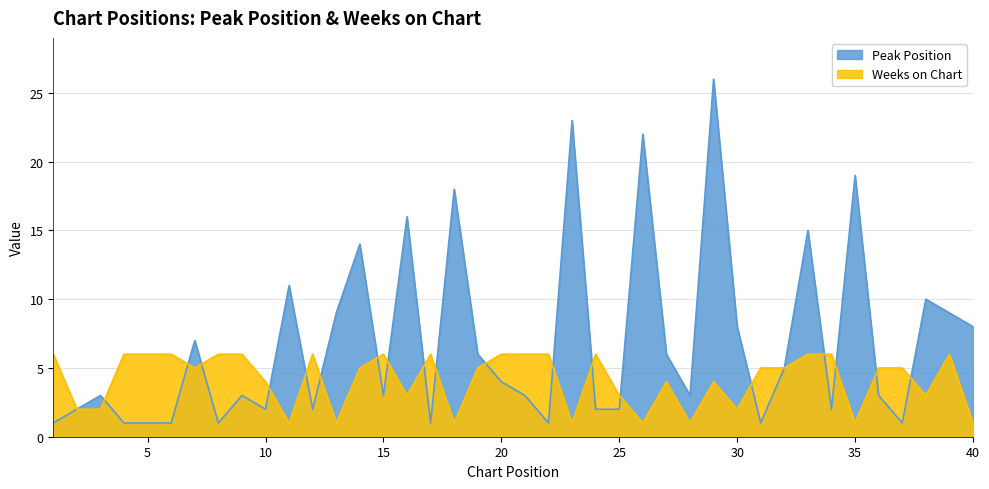

Is the value of Weeks on Chart at 14 greater than the value of Peak Position at 11?

No